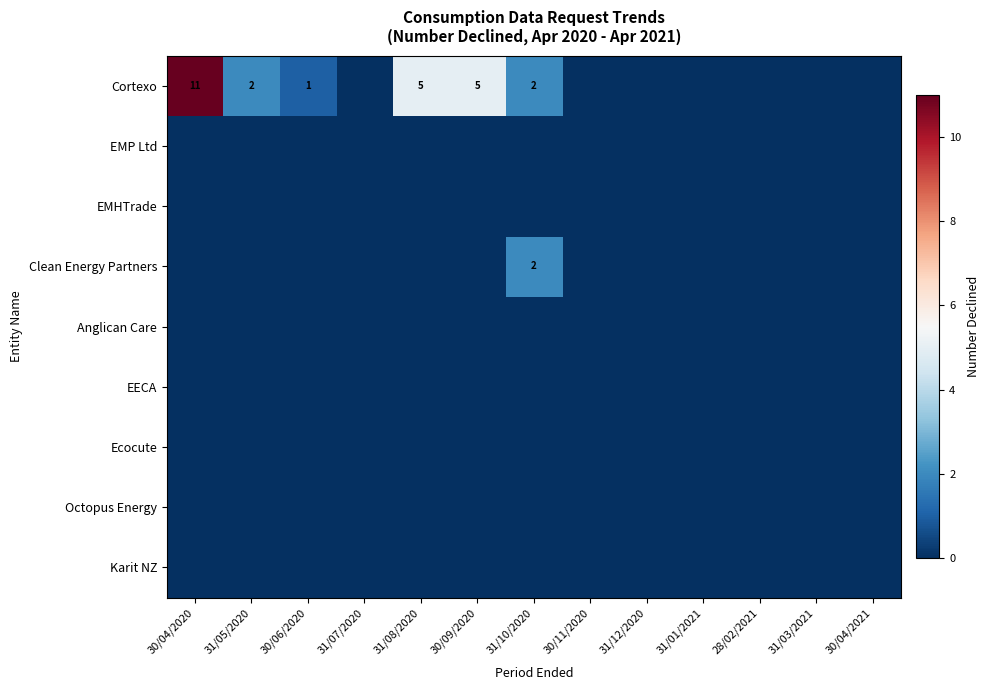

Rank the series by their maximum value, from lowest to highest.

EMP Ltd, EMHTrade, Anglican Care, EECA, Ecocute, Octopus Energy, Karit NZ, Clean Energy Partners, Cortexo